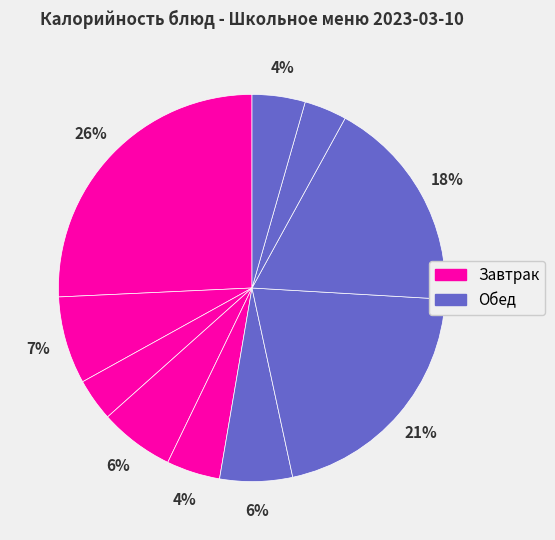

How many slices are in this pie chart?

10